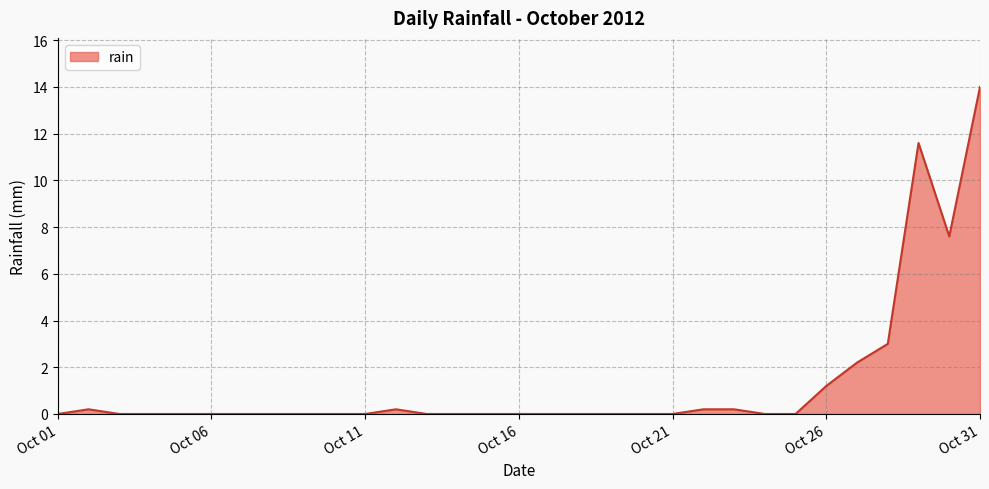

What is the maximum value shown in the chart?

14.0